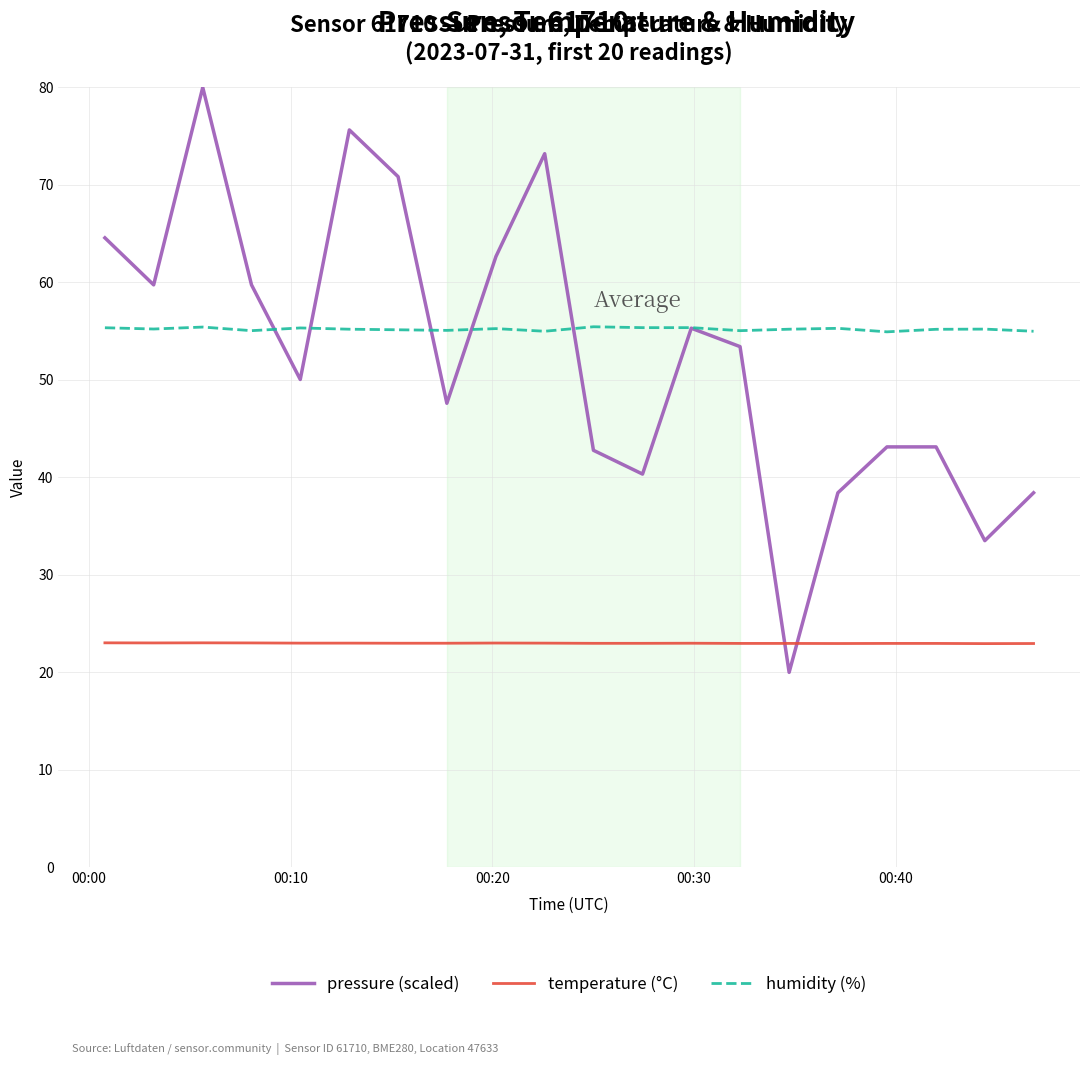

True or false: humidity (%) and temperature (°C) cross at least once.

False